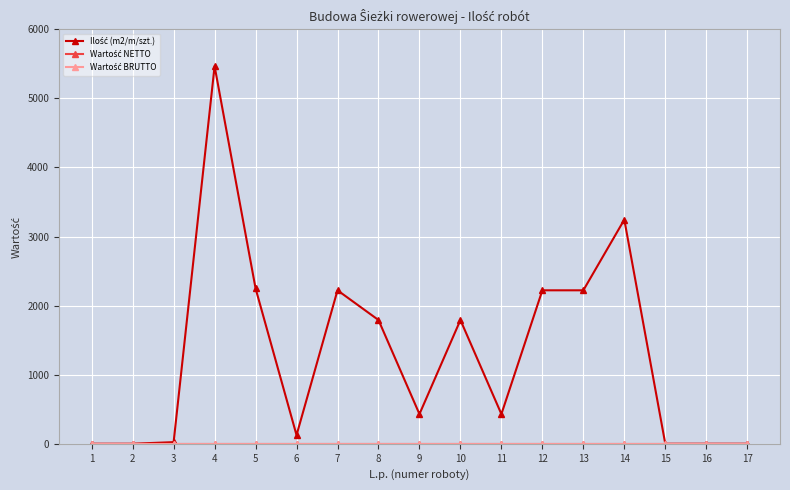

What is the greatest value displayed?

5467.0